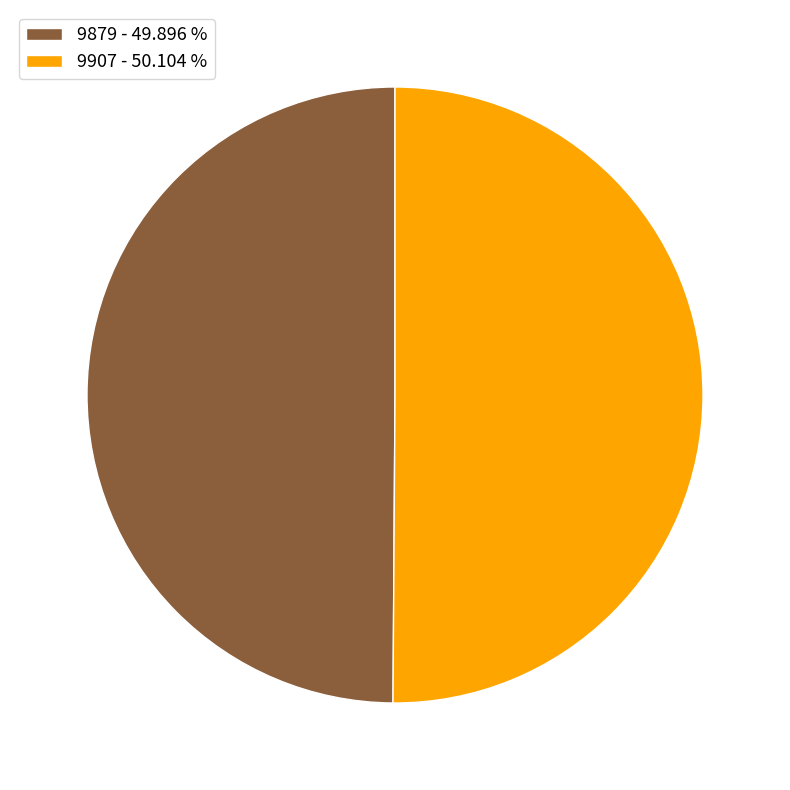

What is the ratio of the value at 9879 - 49.896 % to the value at 9907 - 50.104 %?

1.0